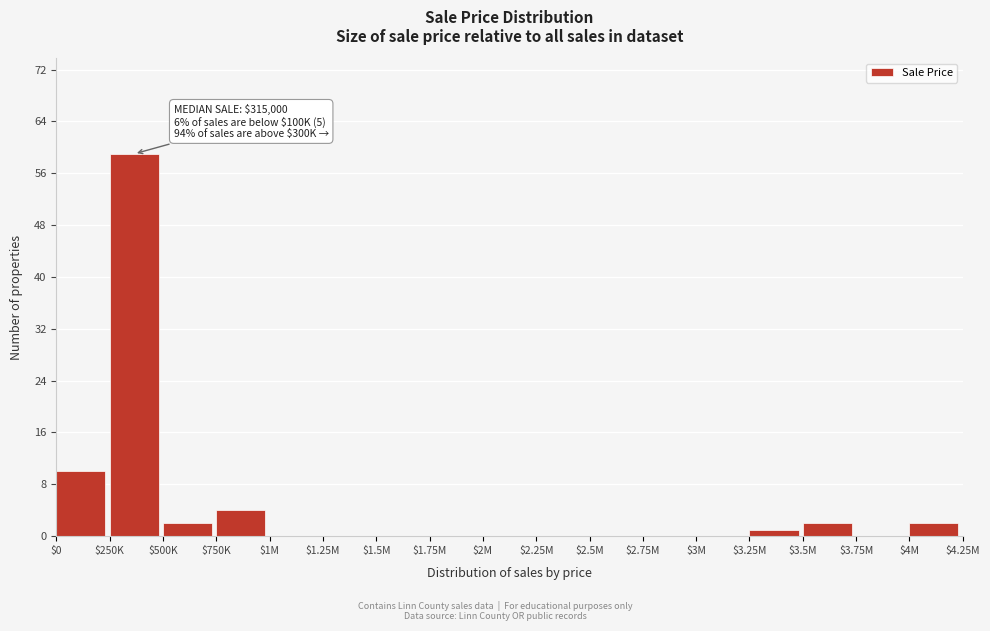

What is the greatest value displayed?

59